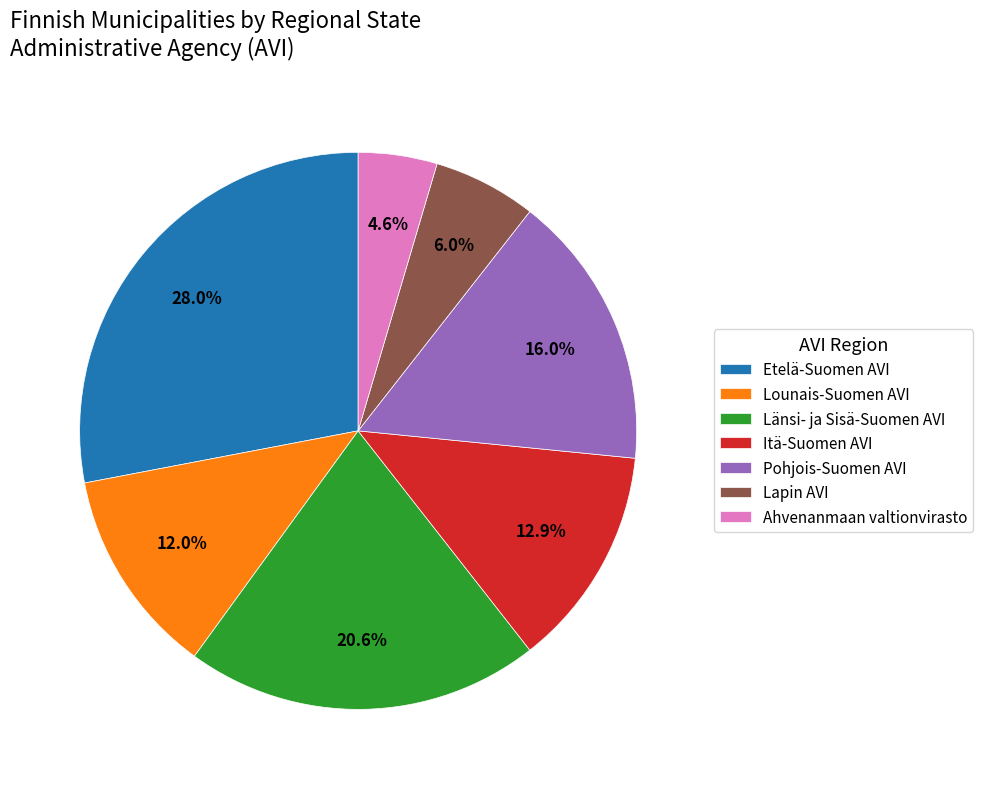

Is it true that Lapin AVI is 1% of the pie?

False